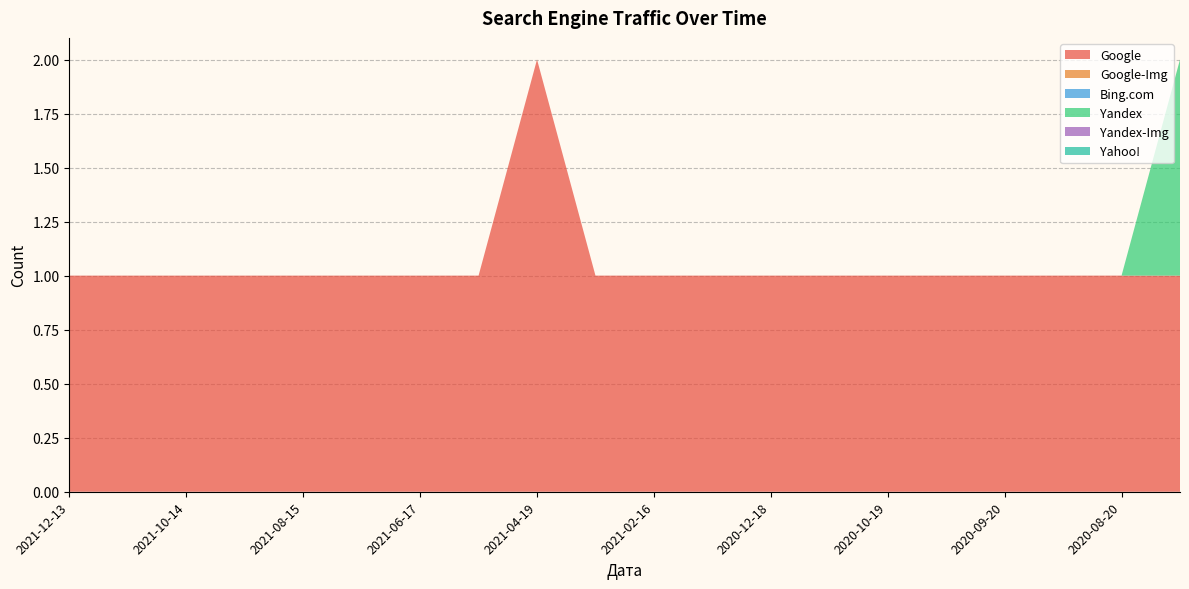

Reading right to left, what are all the values shown in this chart?

Google: 1	1	1	1	1	1	1	1	1	1	1	2	1	1	1	1	1	1	1	1
Google-Img: 0	0	0	0	0	0	0	0	0	0	0	0	0	0	0	0	0	0	0	0
Bing.com: 0	0	0	0	0	0	0	0	0	0	0	0	0	0	0	0	0	0	0	0
Yandex: 1	0	0	0	0	0	0	0	0	0	0	0	0	0	0	0	0	0	0	0
Yandex-Img: 0	0	0	0	0	0	0	0	0	0	0	0	0	0	0	0	0	0	0	0
Yahoo!: 0	0	0	0	0	0	0	0	0	0	0	0	0	0	0	0	0	0	0	0